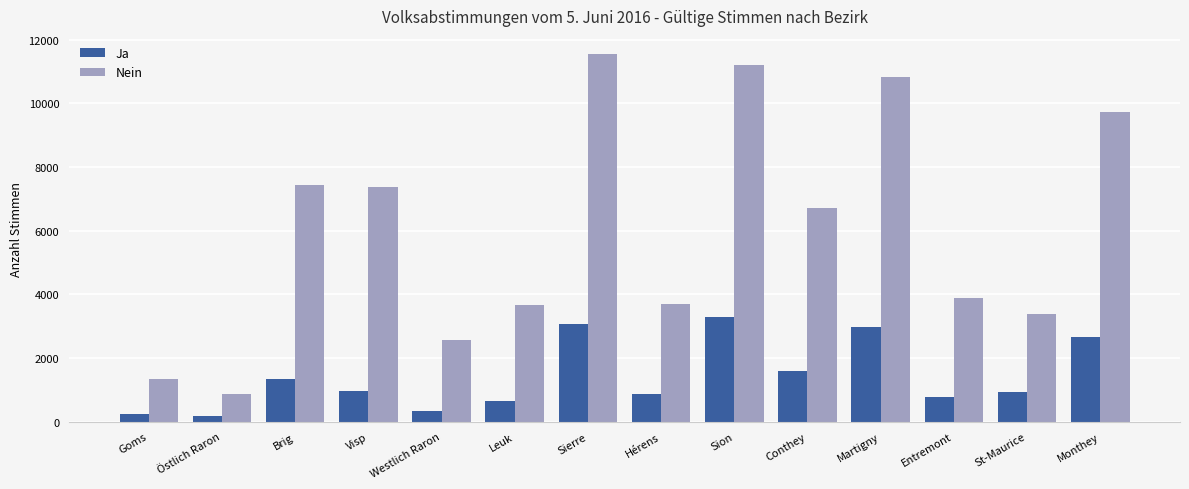

Between Entremont and Monthey, which series saw the biggest shift?

Nein